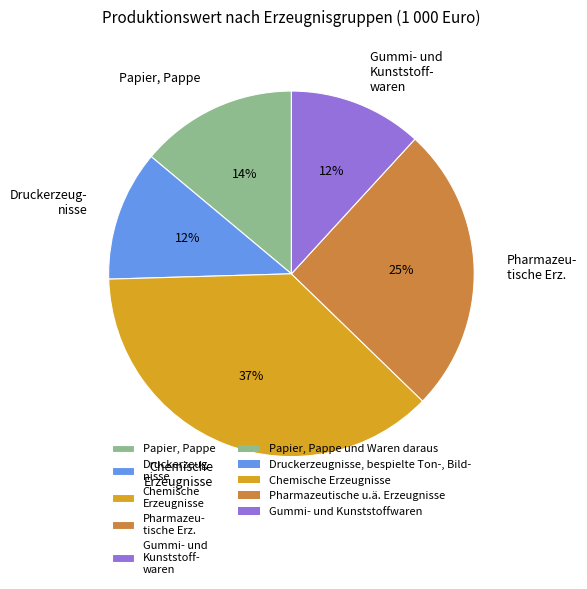

To the nearest percent, what is the average slice percentage?

20%